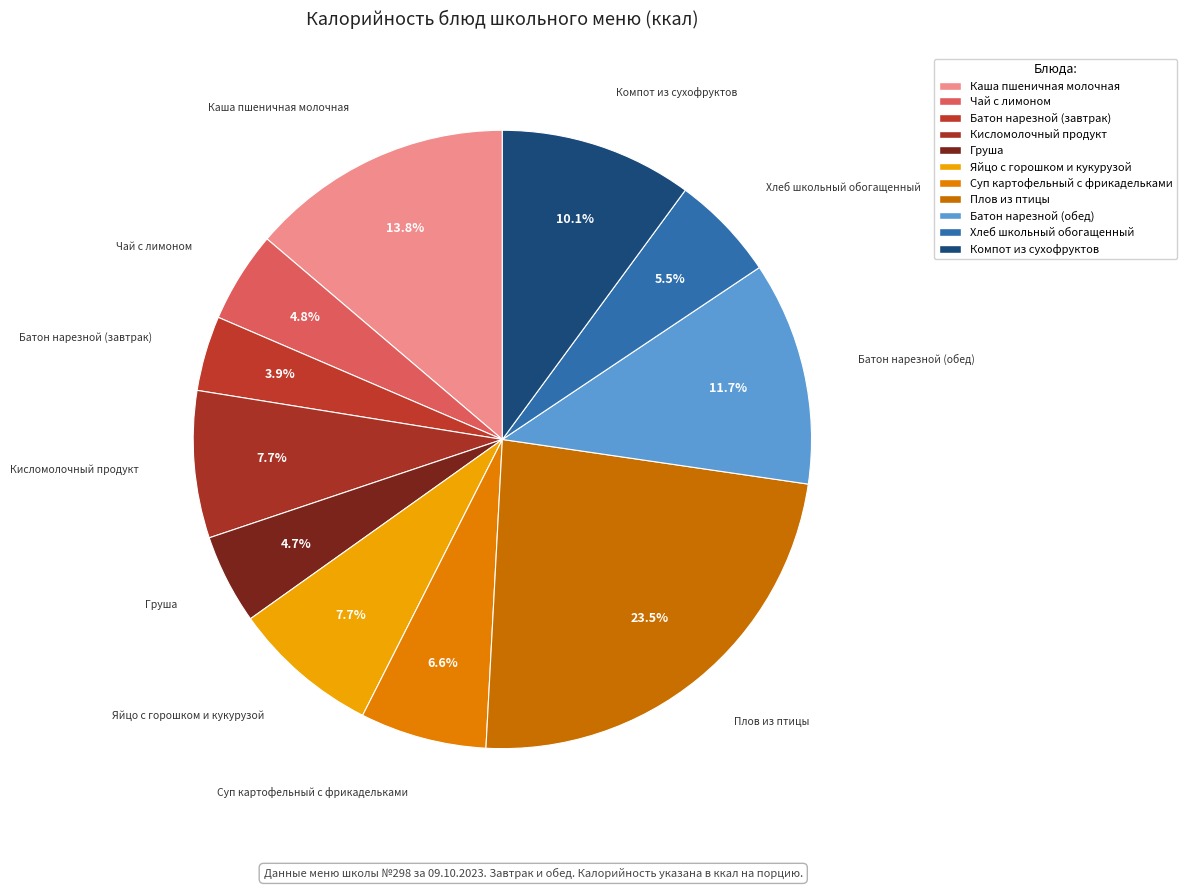

What is the largest slice in the pie chart?

Плов из птицы